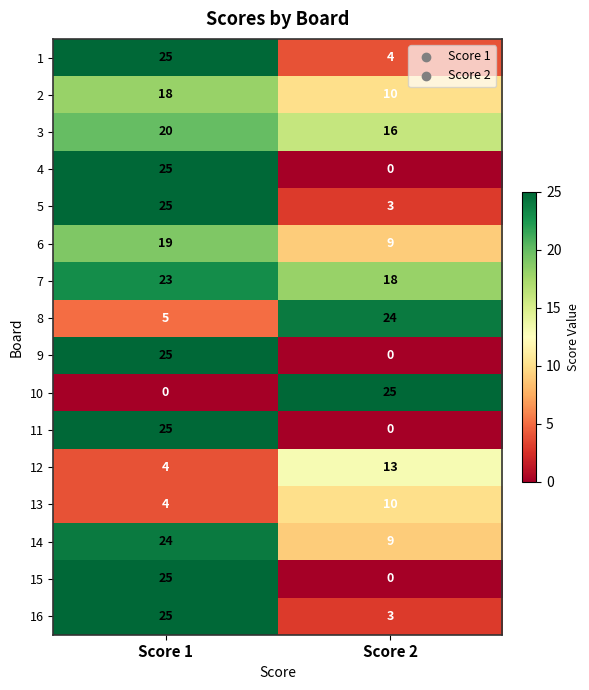

What is the difference between the highest and lowest values at Score 1?

25